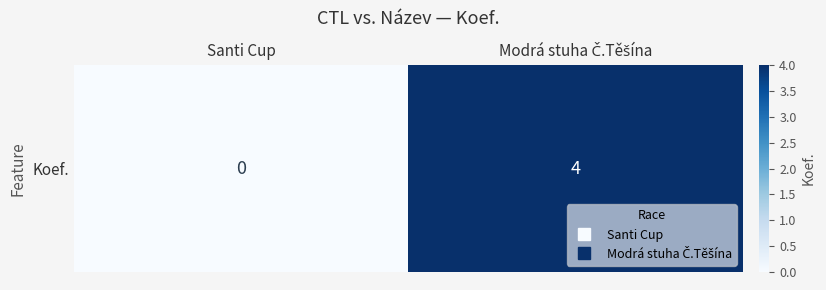

The chart shows a value of 4 at Modrá stuha Č.Těšína. True or false?

True